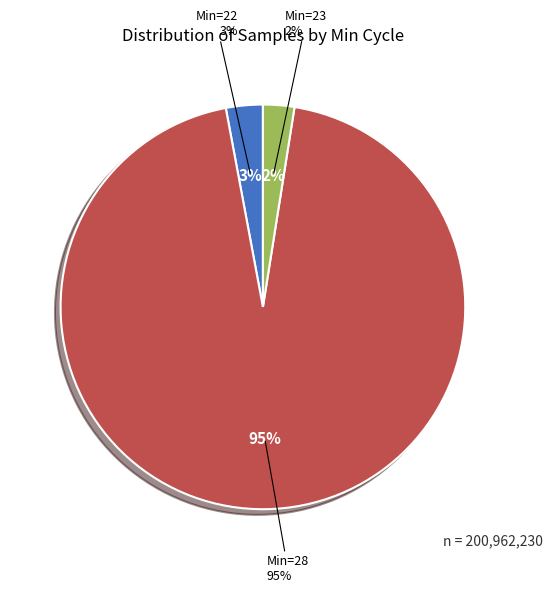

Does 23 account for over 50% of the chart?

No